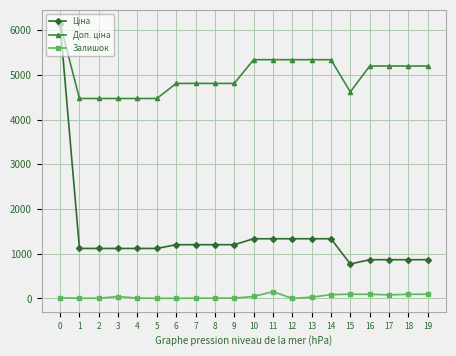

What is the highest value of the Залишок series?

152.0